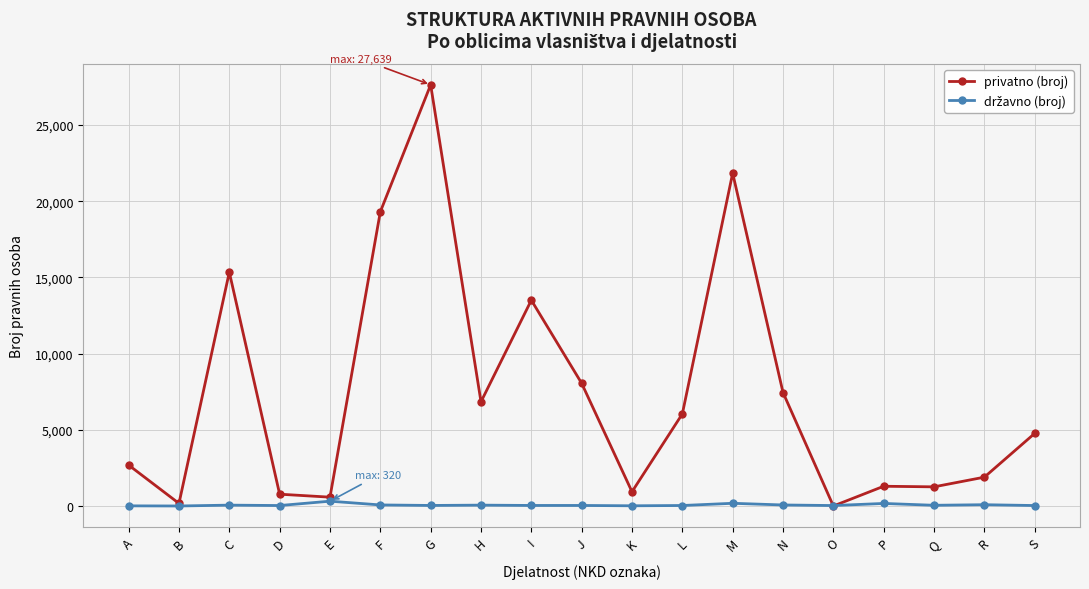

What is the sum of the privatno (broj) values at K and A?

3628